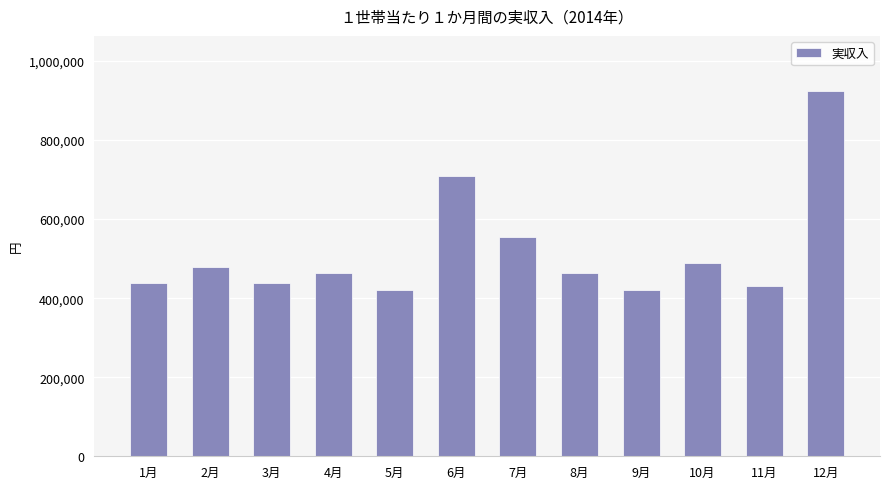

What is the average value?

519761